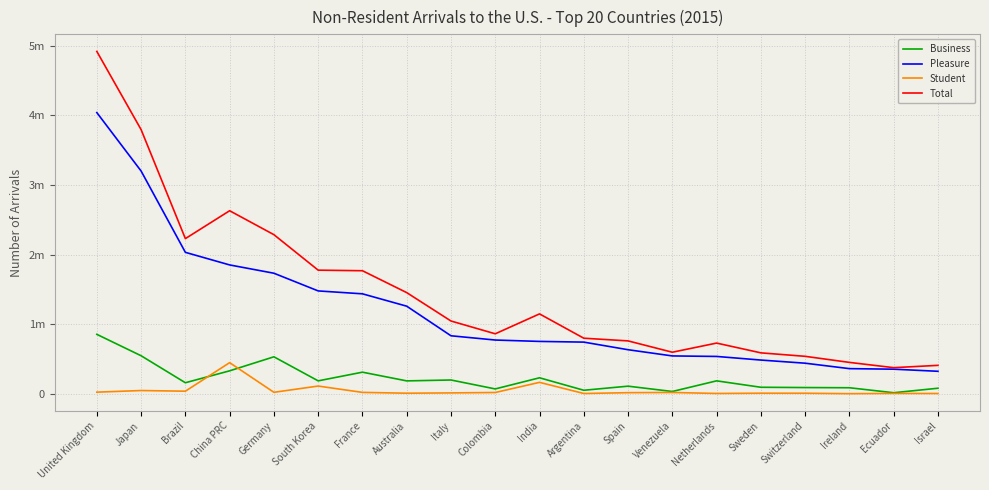

Where does the Pleasure series first go above 772368?

United Kingdom